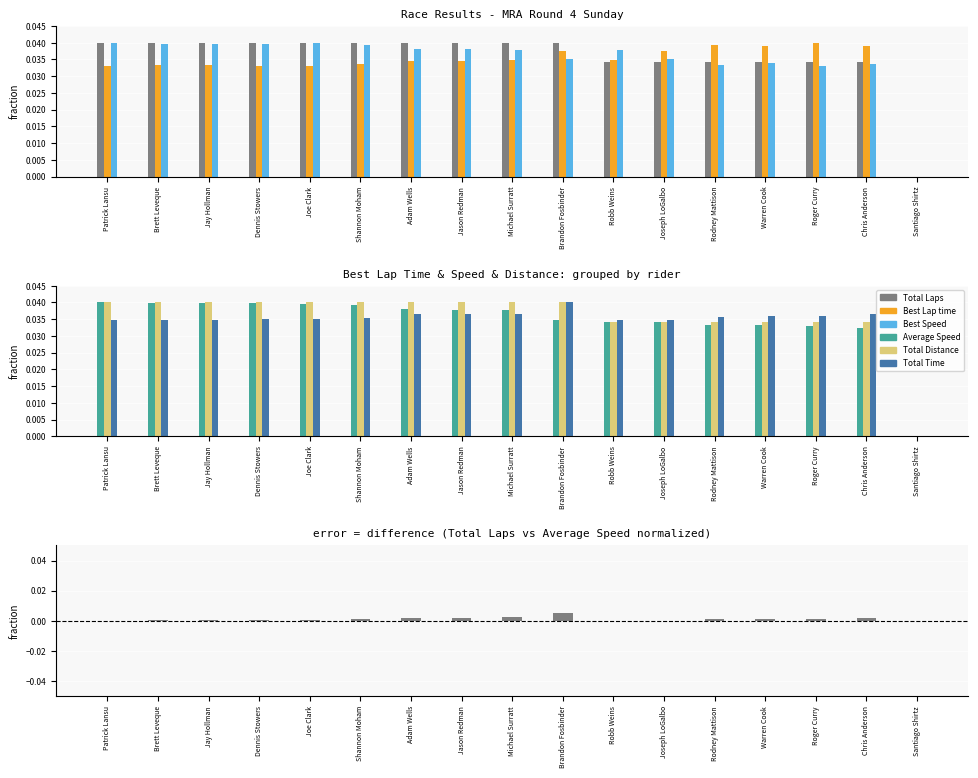

Rank the series at Adam Wells from lowest to highest value.

Best Lap time, Total Time, Average Speed, Best Speed, Total Laps, Total Distance